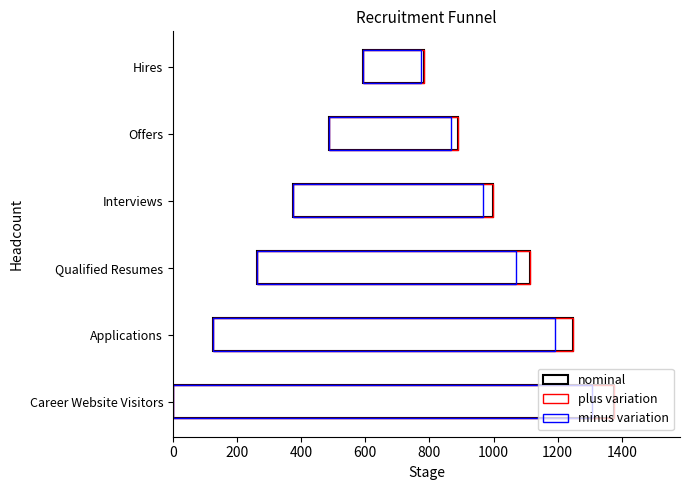

What is the difference between the nominal values at Hires and Interviews?

434.0